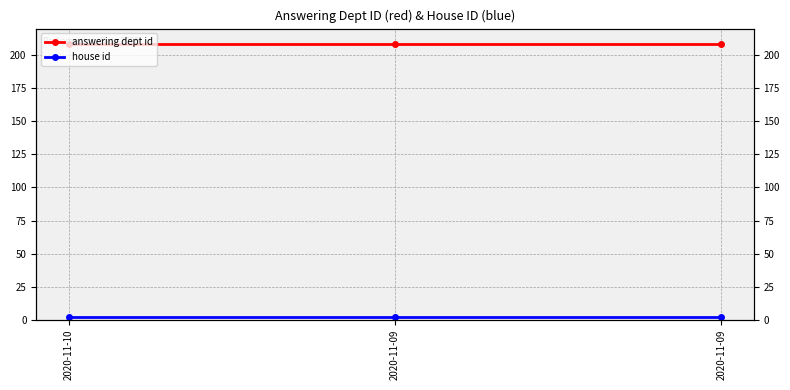

Reading right to left, what are all the values shown in this chart?

answering dept id: 2020-11-09=208	2020-11-09=208	2020-11-10=208
house id: 2020-11-09=2	2020-11-09=2	2020-11-10=2